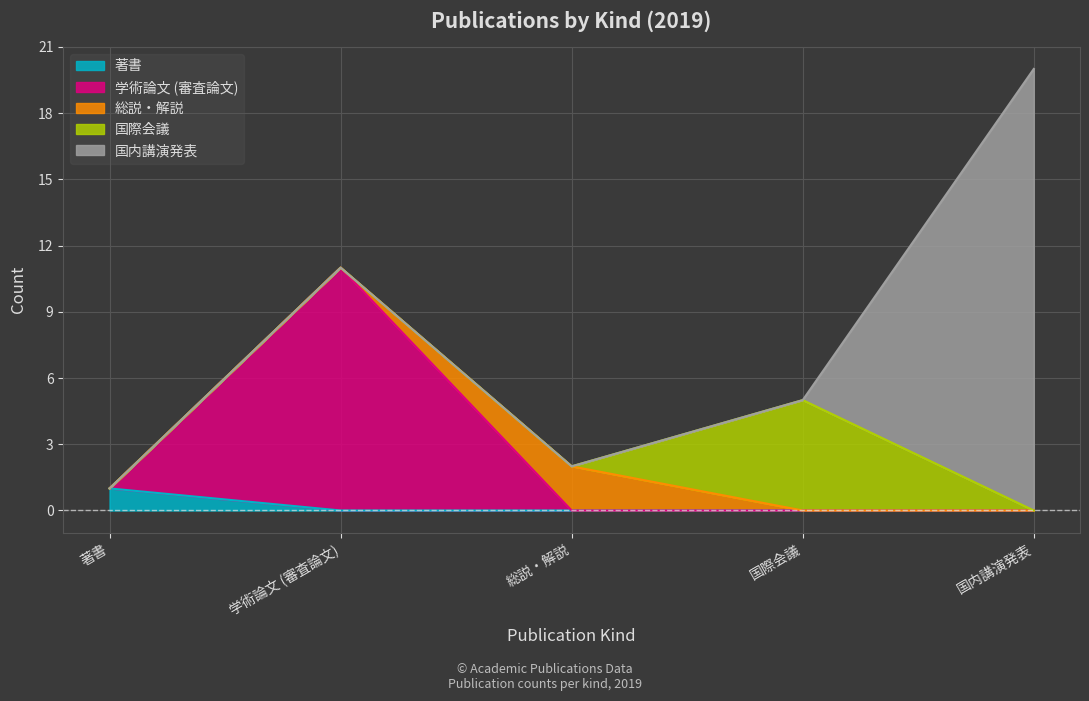

Is it true that 著書 equals 1 at 国際会議?

False